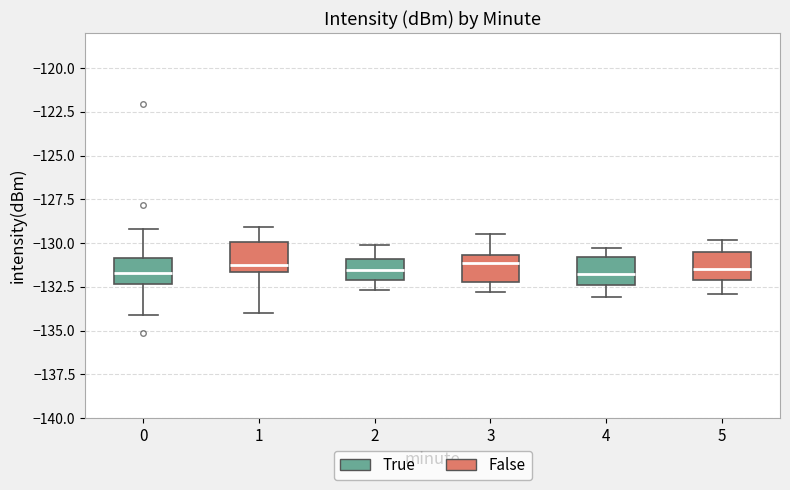

Where is the lower edge of the box at x = 4 on the y-axis? The values are not printed on the chart, so give them approximately, as read against the axis.

-132.5